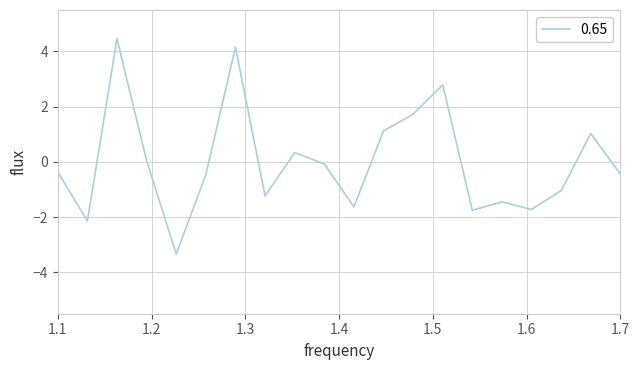

What is the minimum value shown in the chart?

-3.3